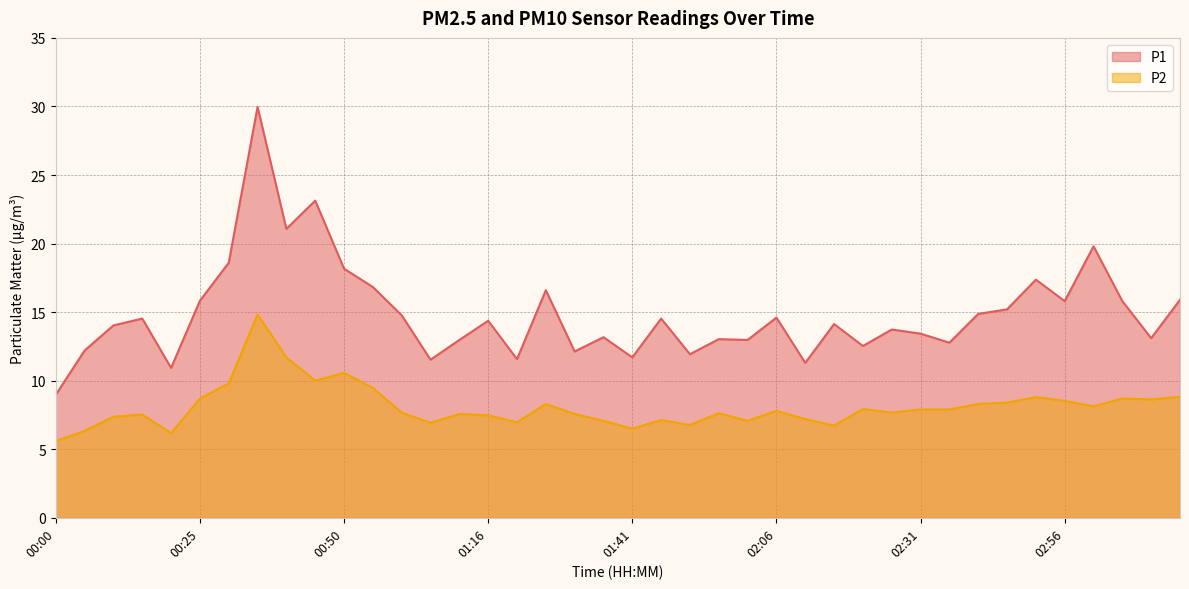

Reading left to right, list all the values displayed in this chart.

P1: 9.0	12.2	14.0	14.5	10.9	15.8	18.6	30.0	21.1	23.1	18.2	16.8	14.8	11.5	13.0	14.4	11.6	16.6	12.1	13.2	11.7	14.5	11.9	13.0	13.0	14.6	11.3	14.1	12.5	13.7	13.4	12.8	14.9	15.2	17.4	15.8	19.8	15.8	13.1	15.9
P2: 5.6	6.3	7.4	7.5	6.2	8.7	9.8	14.8	11.7	10.0	10.6	9.5	7.7	6.9	7.6	7.5	7.0	8.3	7.6	7.1	6.5	7.1	6.8	7.6	7.1	7.8	7.2	6.7	7.9	7.7	7.9	7.9	8.3	8.4	8.8	8.5	8.1	8.7	8.6	8.8